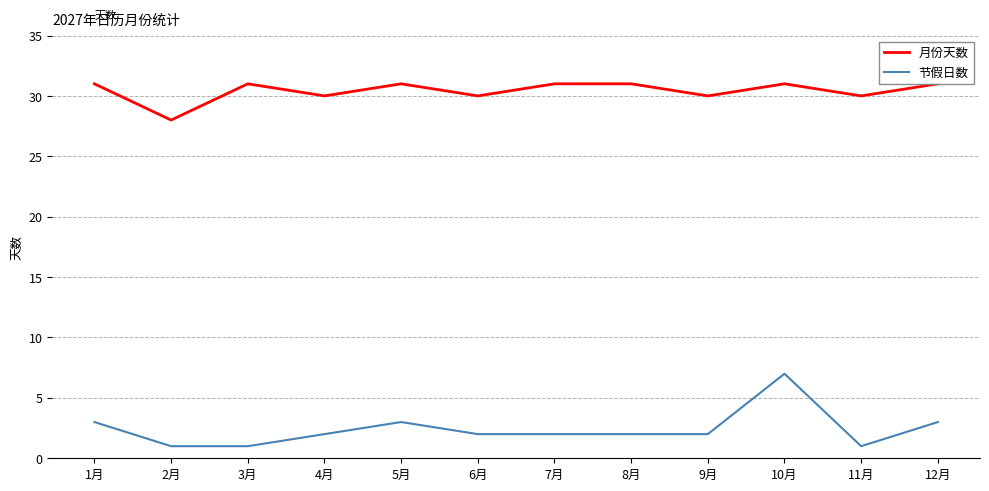

What value does the 月份天数 series have at 6月?

30